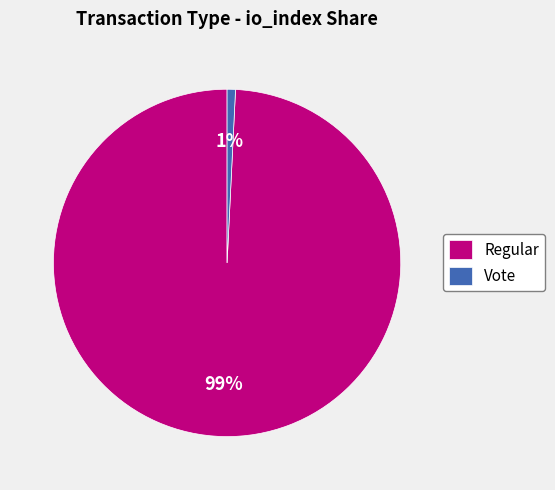

Which has a higher value, Vote or Regular?

Regular